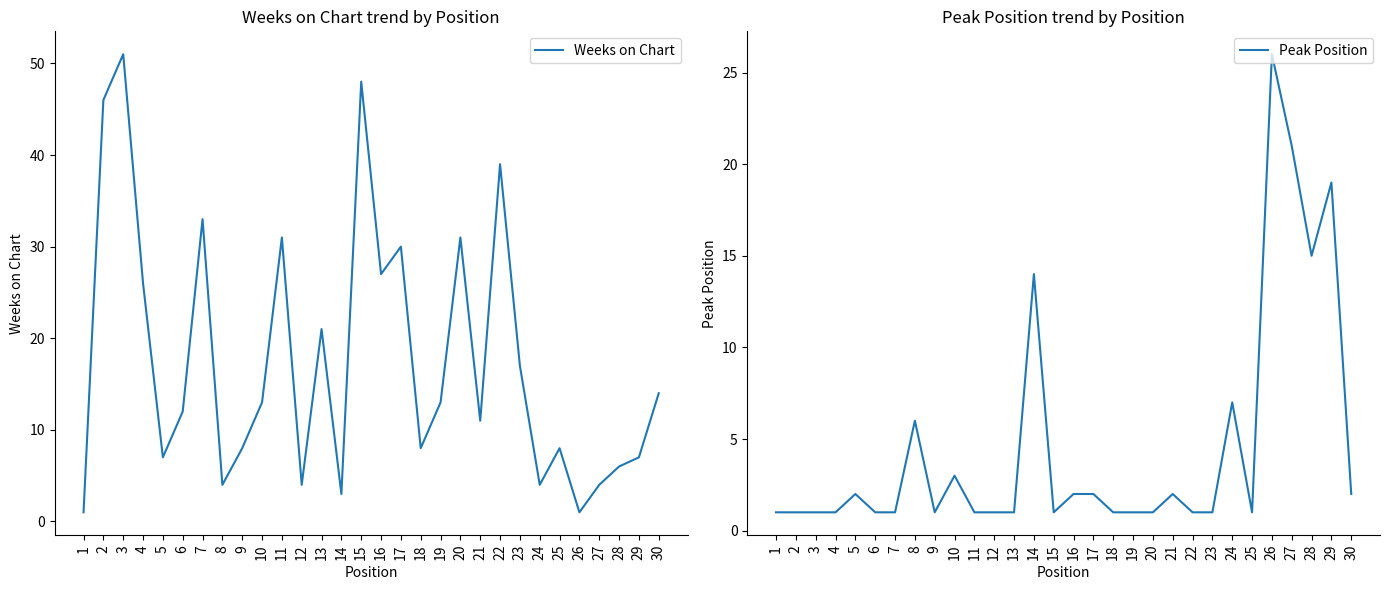

True or false: Weeks on Chart and Peak Position intersect in this chart.

True